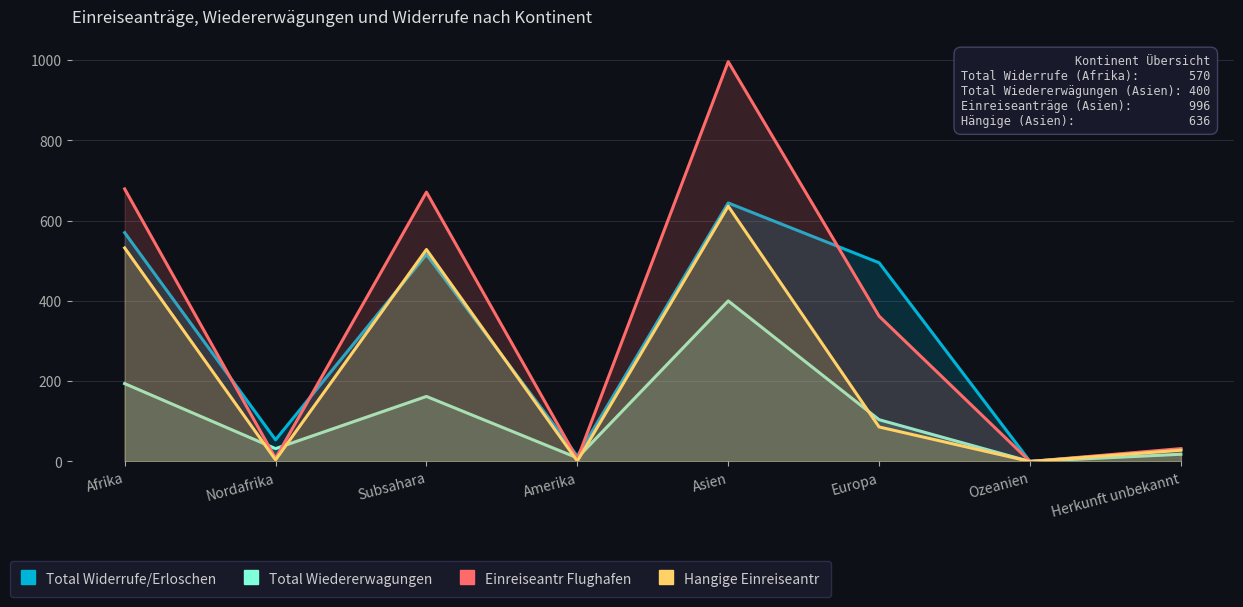

At which label does Hangige Einreiseantr reach its peak?

Asien